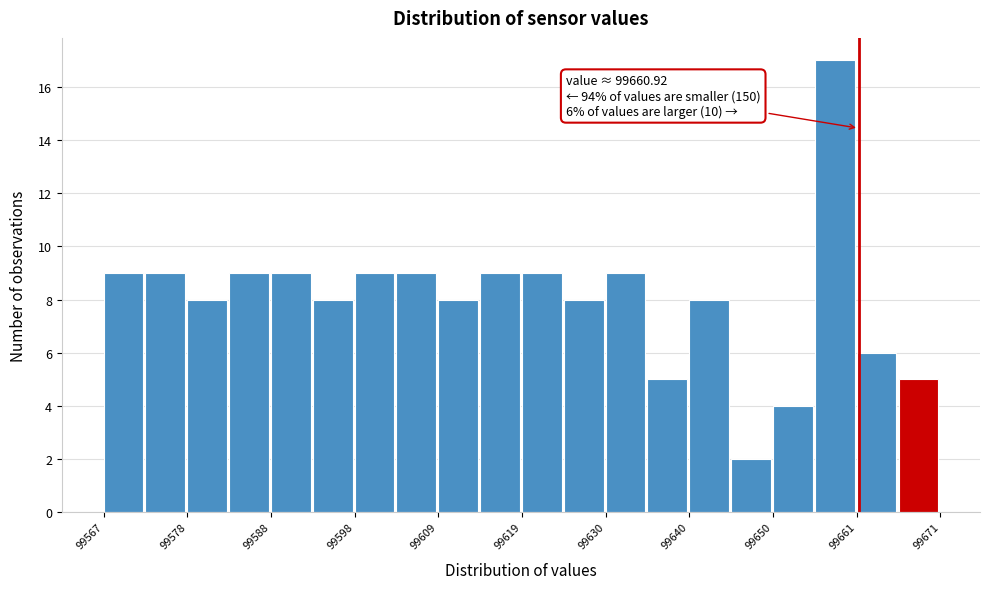

Read against the x-axis, roughly where is the centre of the tallest bar?

99658